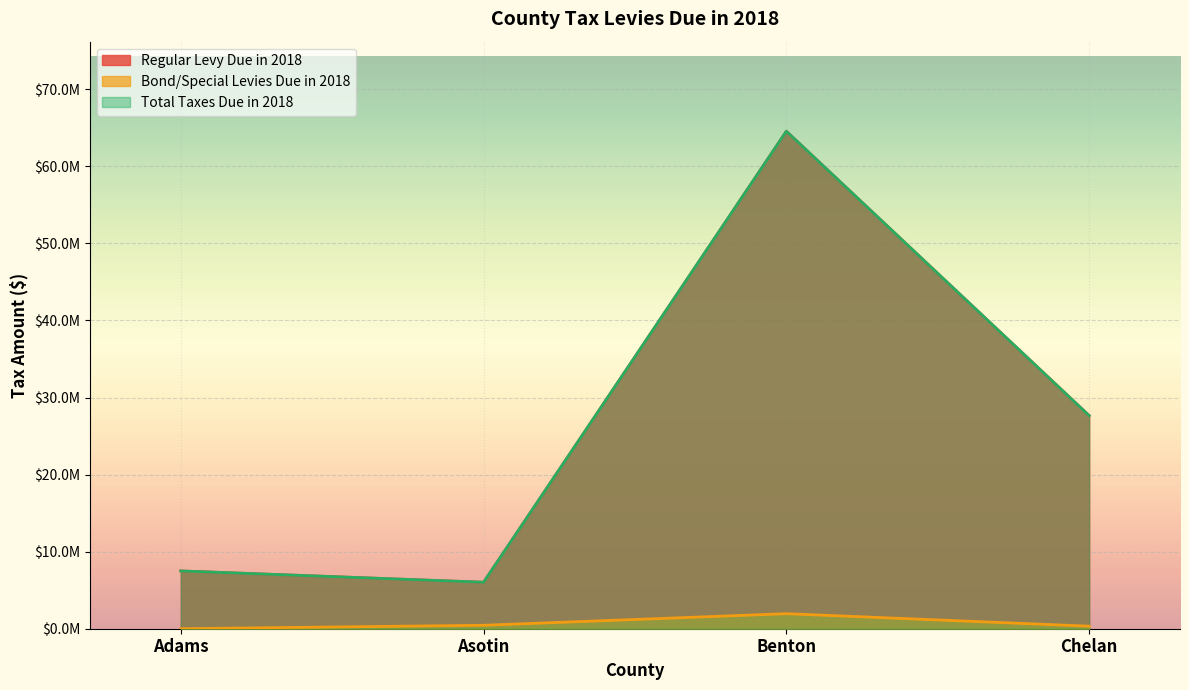

True or false: Total Taxes Due in 2018 and Bond/Special Levies Due in 2018 intersect in this chart.

False